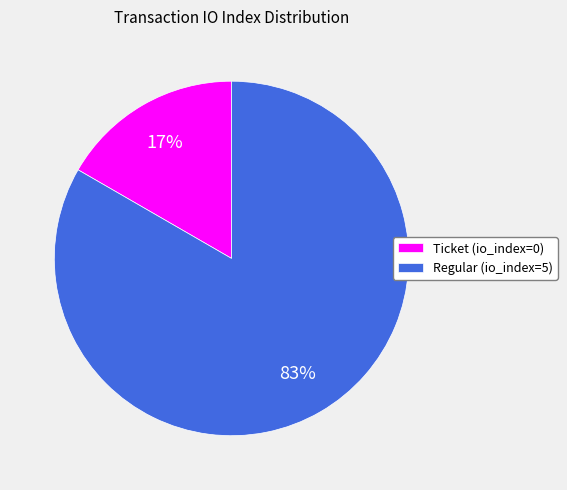

Does any single category account for the majority?

Yes